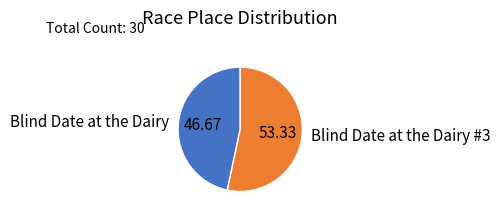

What is the ratio of the value at Blind Date at the Dairy to the value at Blind Date at the Dairy #3?

0.9